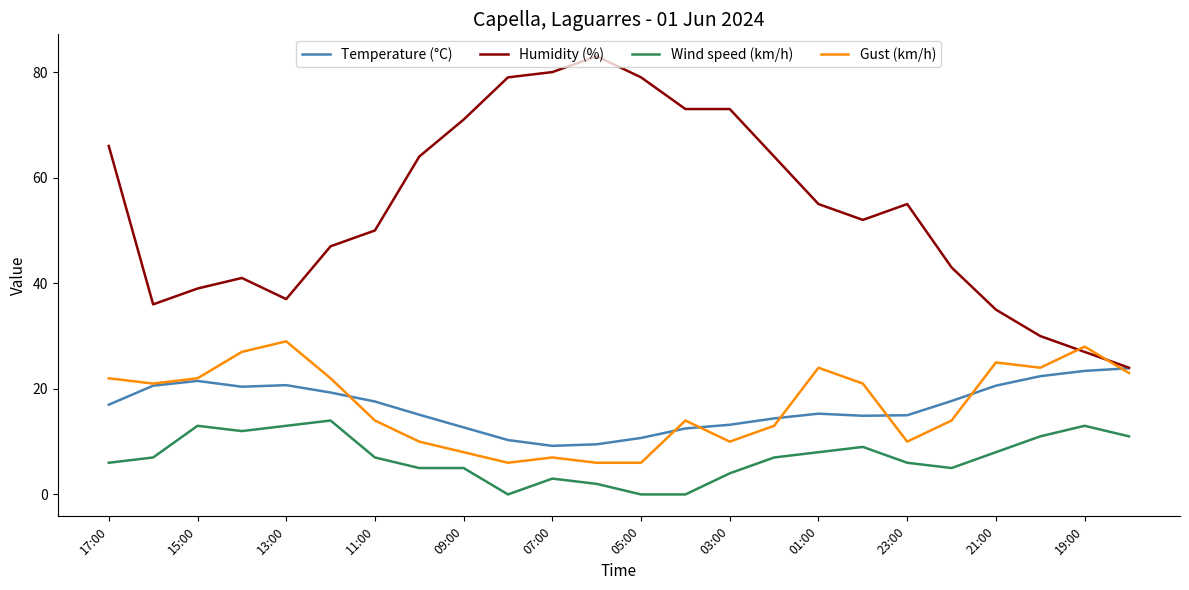

How many lines are shown in the chart?

4